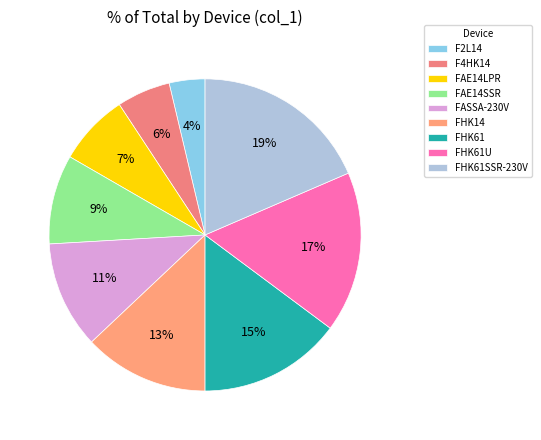

What is the largest slice in the pie chart?

FHK61SSR-230V